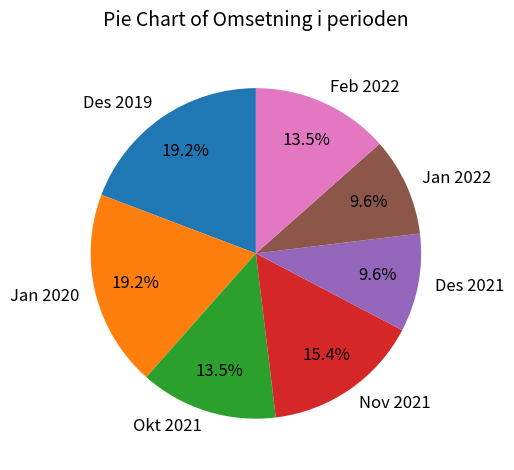

Between Des 2019 and Des 2021, which is larger?

Des 2019